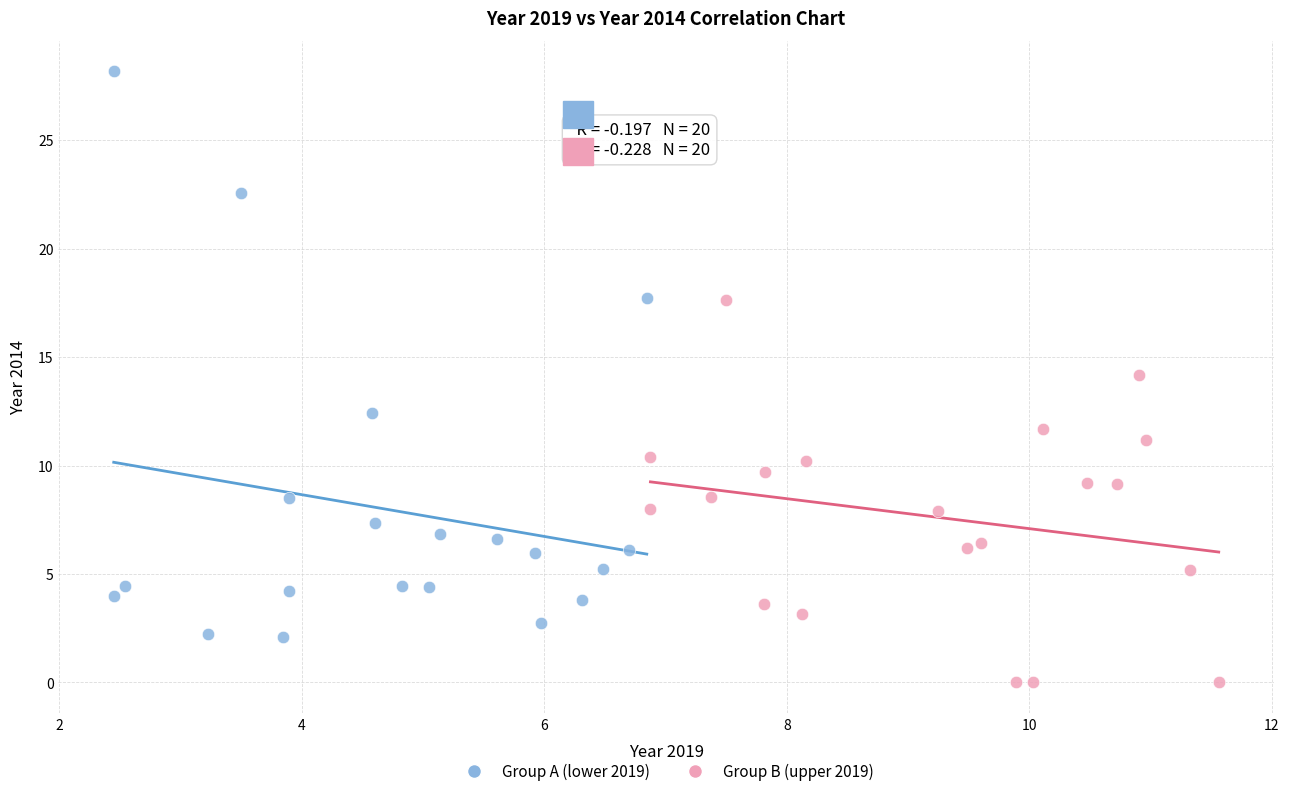

What are all the series names shown in the legend?

Group A (lower 2019), Group B (upper 2019)